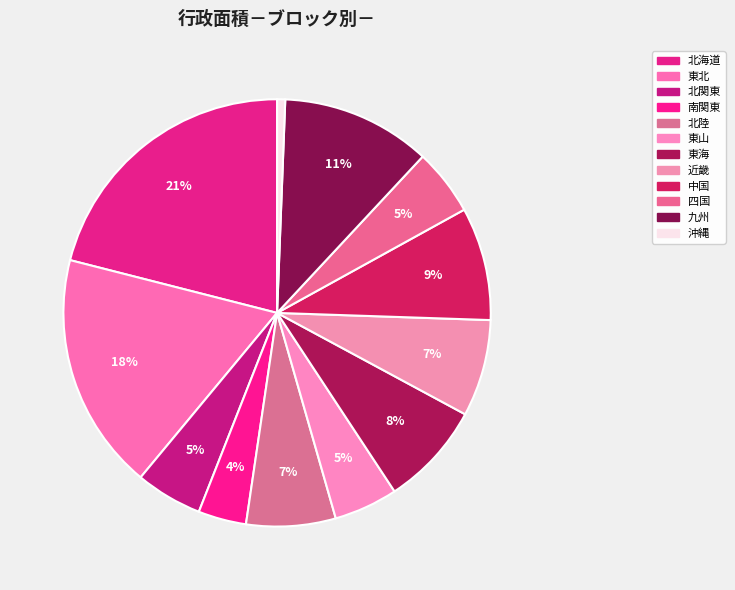

To the nearest percent, what is the average slice percentage?

8%